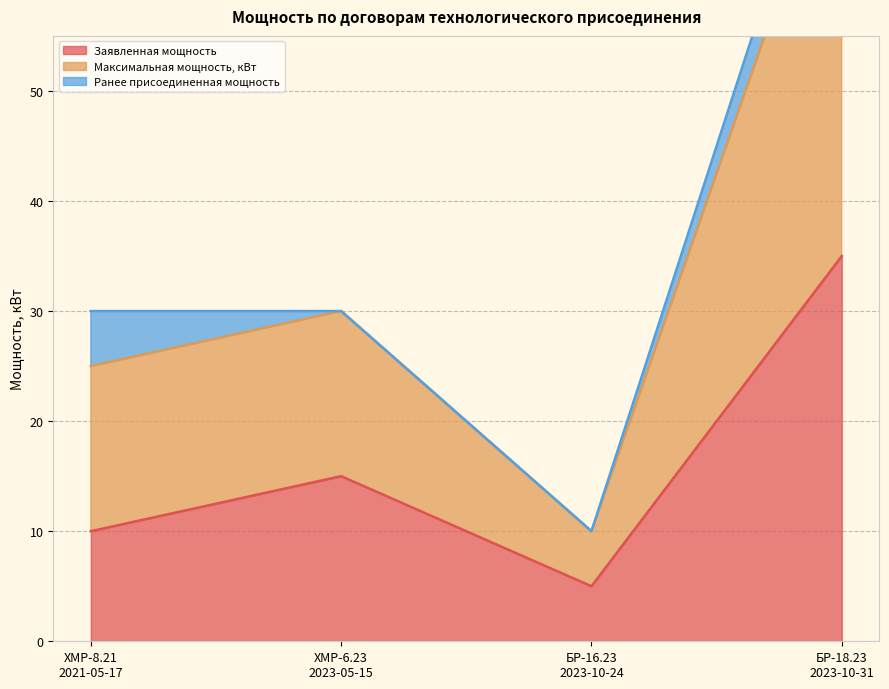

How many data points in Максимальная мощность, кВт are above 30?

1